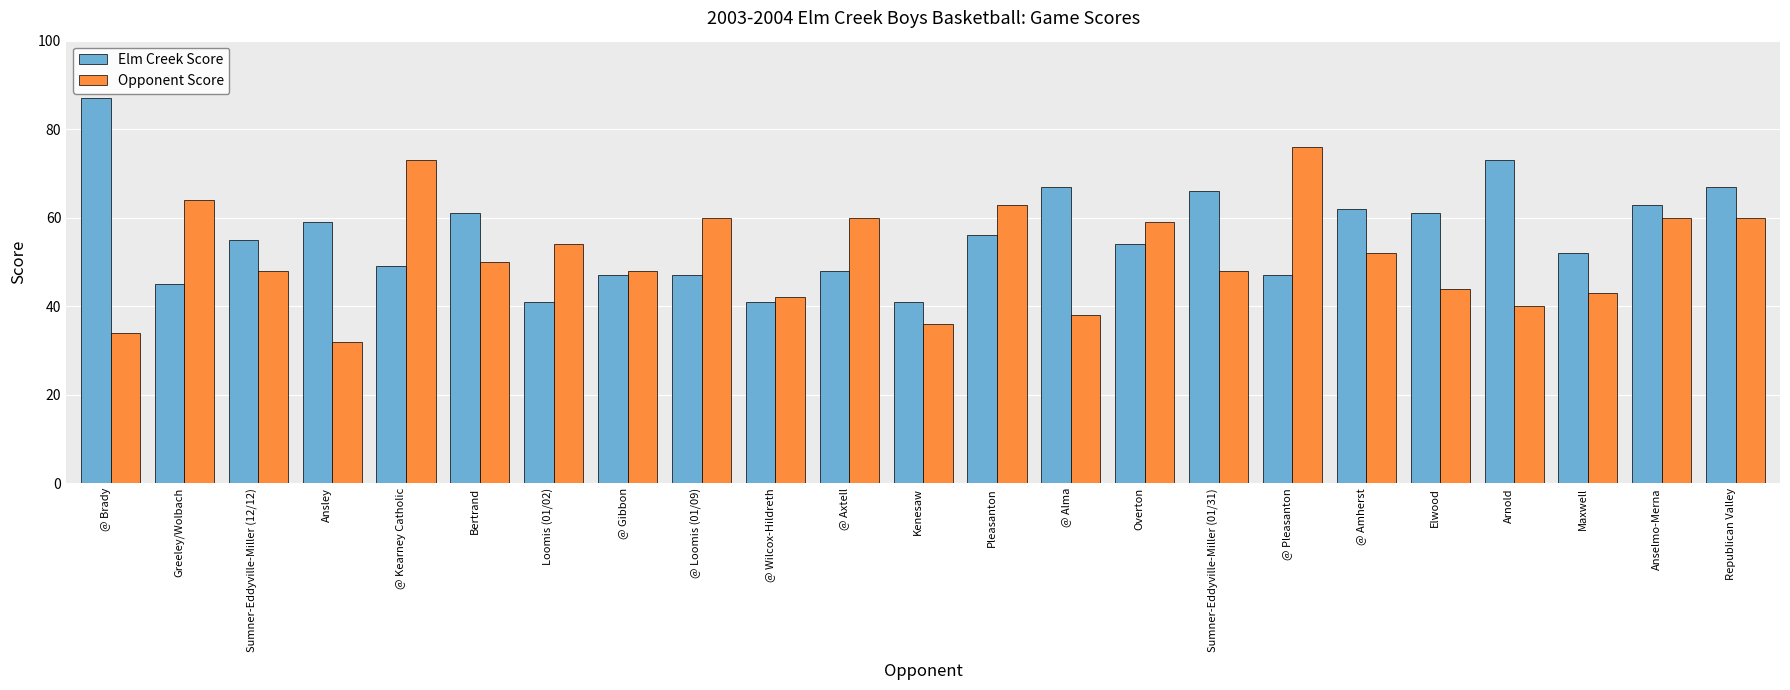

What is the spread (max minus min) of values at @ Kearney Catholic?

24